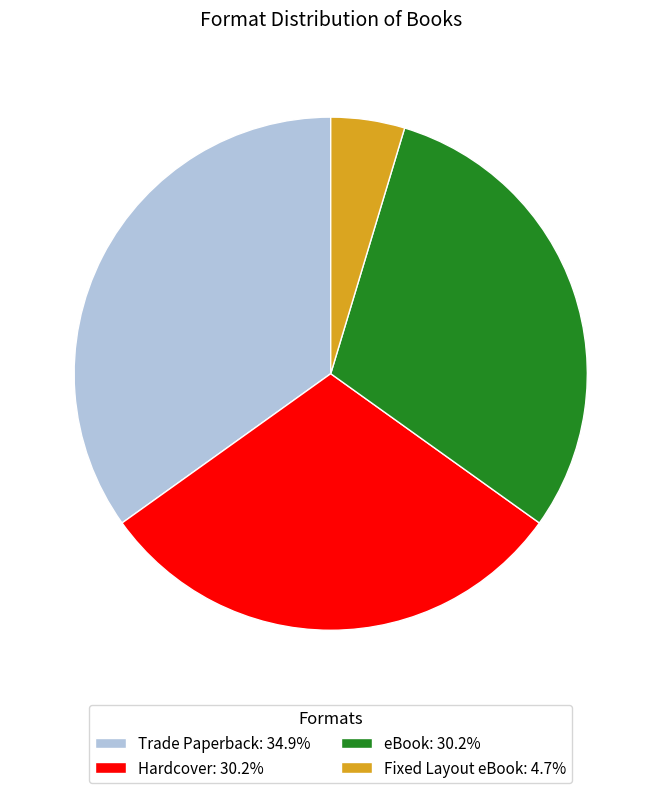

How many segments does this pie chart have?

4